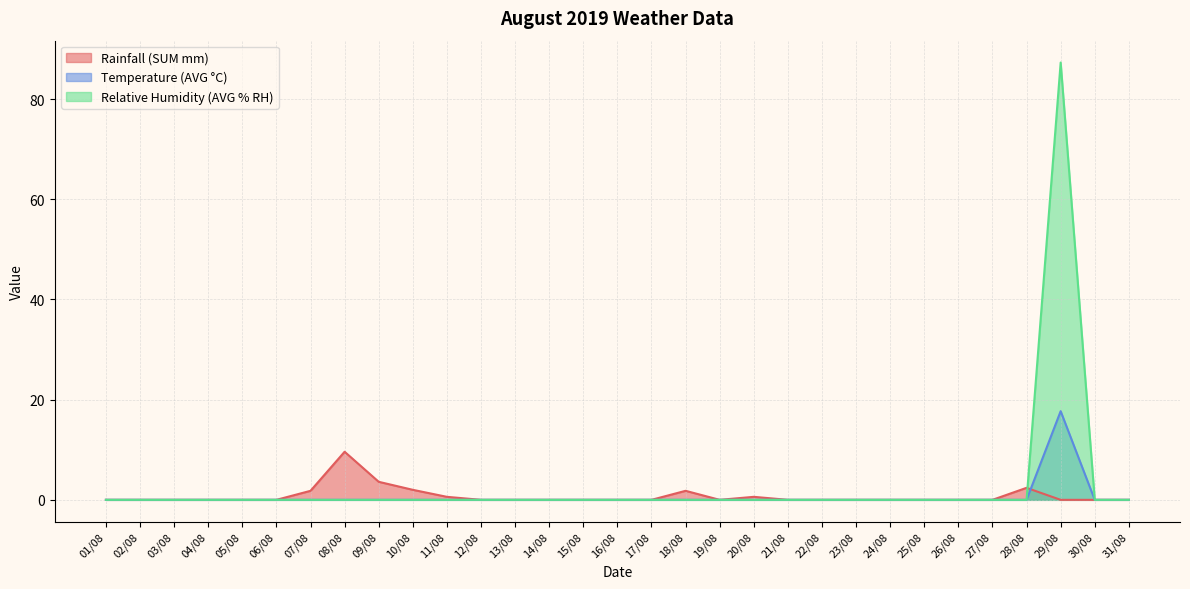

Is it true that Temperature (AVG °C) equals 0.0 at 07/08?

True